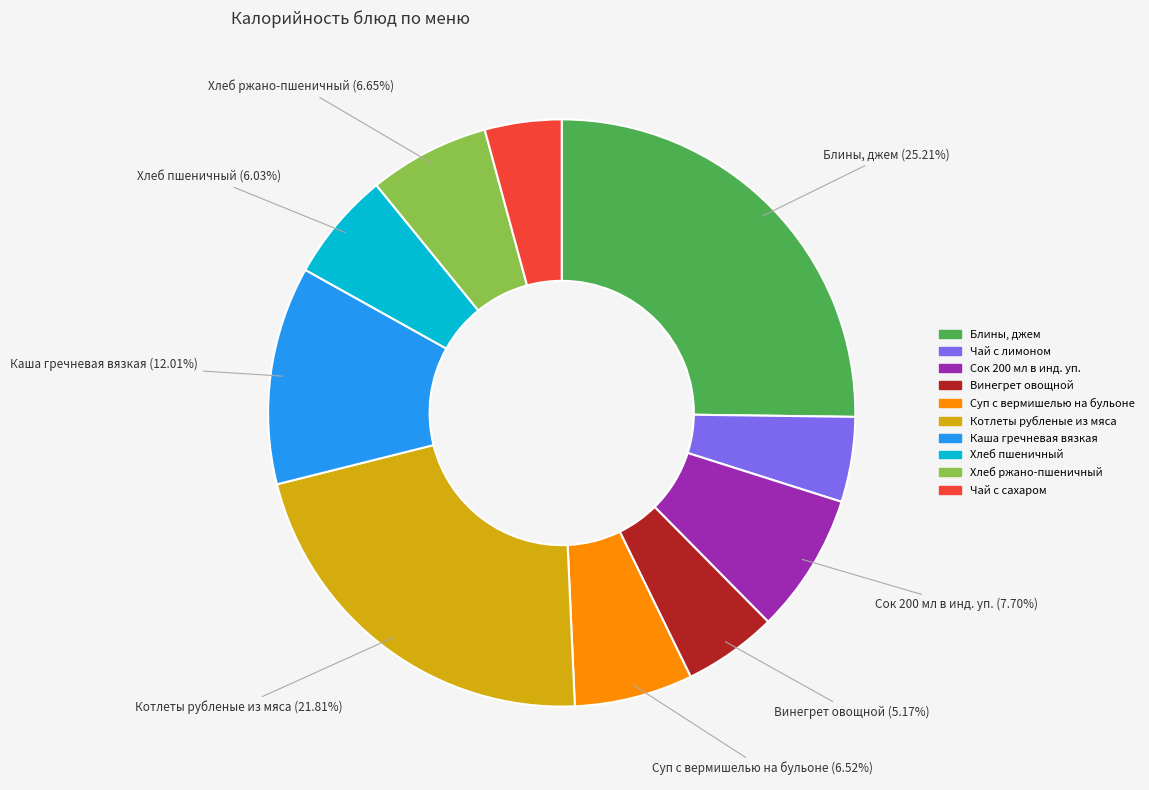

What is the largest slice in the pie chart?

Блины, джем